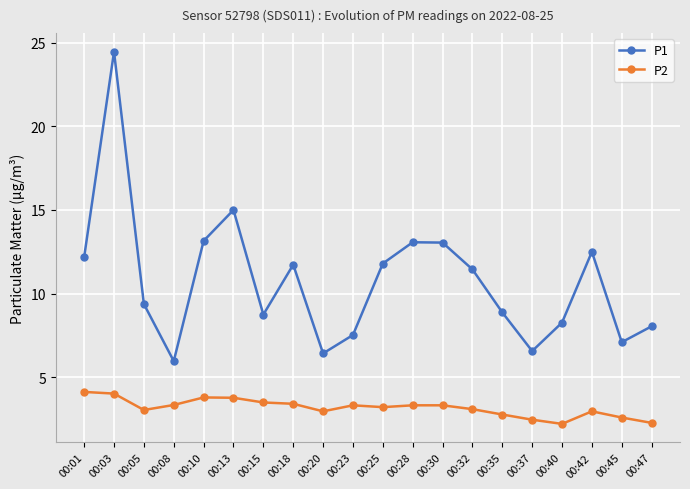

In P1, how many points are higher than both neighbors (excluding endpoints)?

5